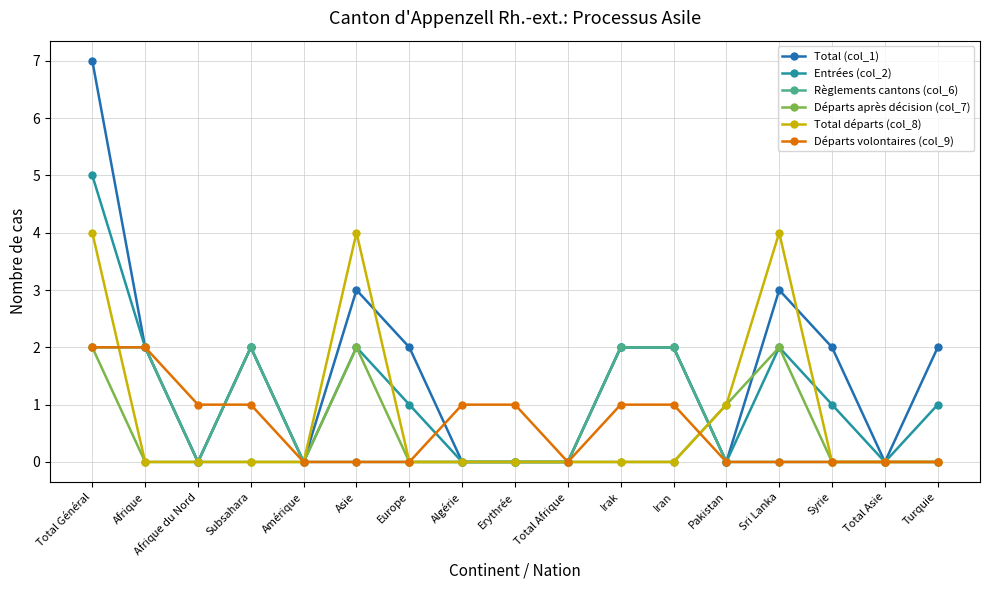

What is the greatest value displayed?

7